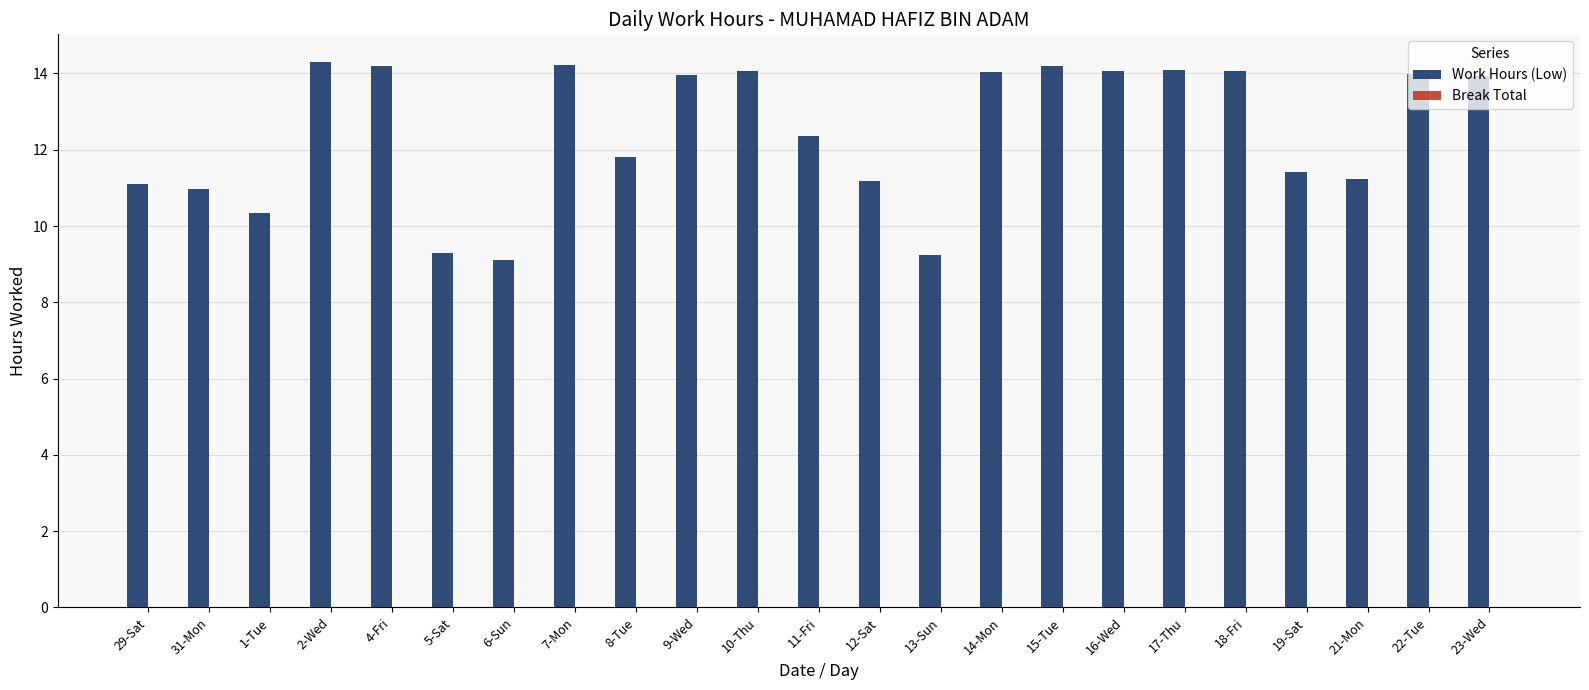

True or false: the data shows 14.1 at 14-Mon.

True